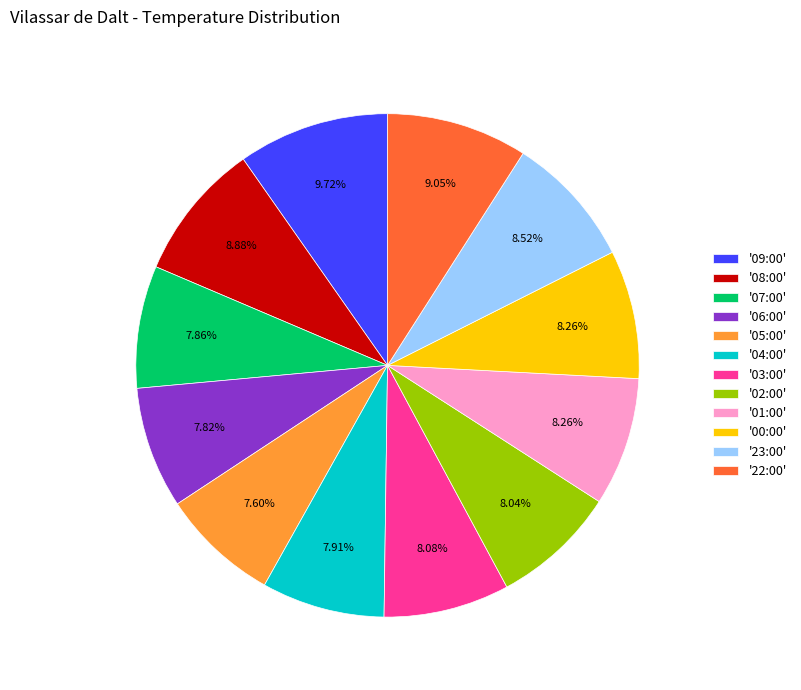

Is the sum of '05:00' and '01:00' greater than half?

No